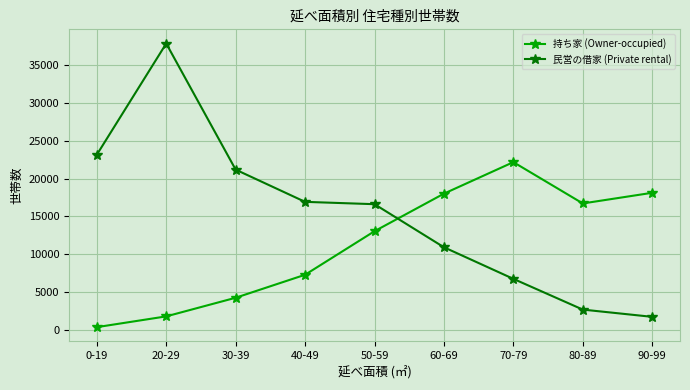

How many categories are shown in the chart?

9